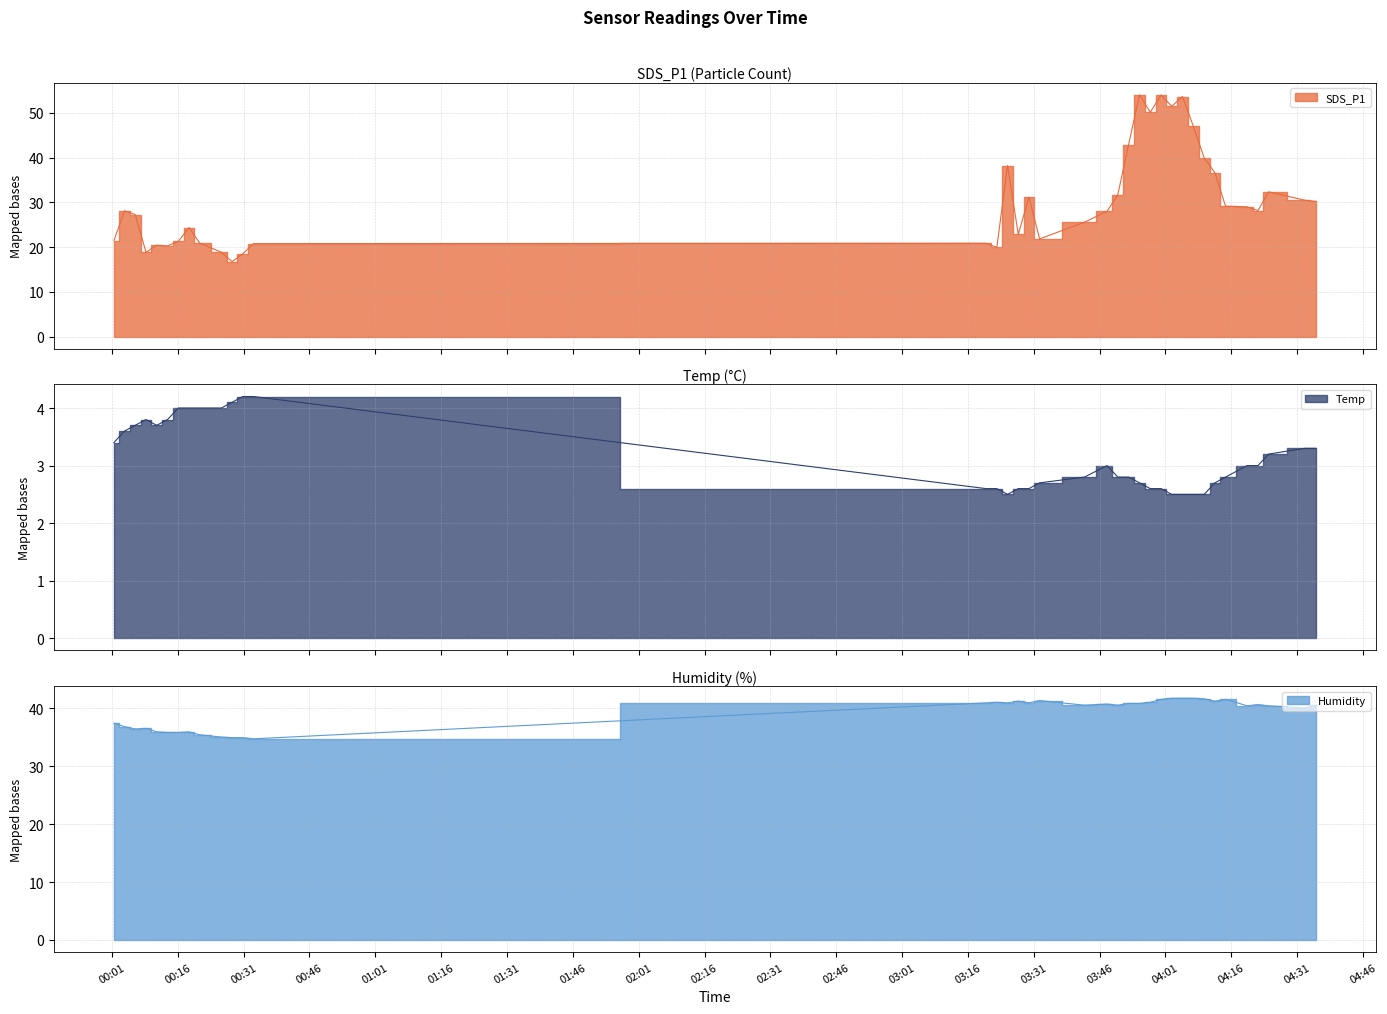

What is the sum of the Temp values at 2022/03/22 03:55:05 and 2022/03/22 04:19:36?

5.7